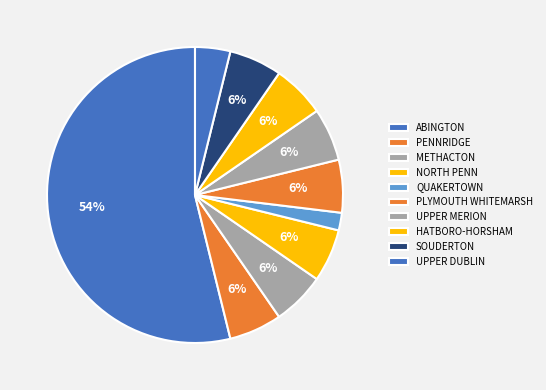

How many segments does this pie chart have?

10